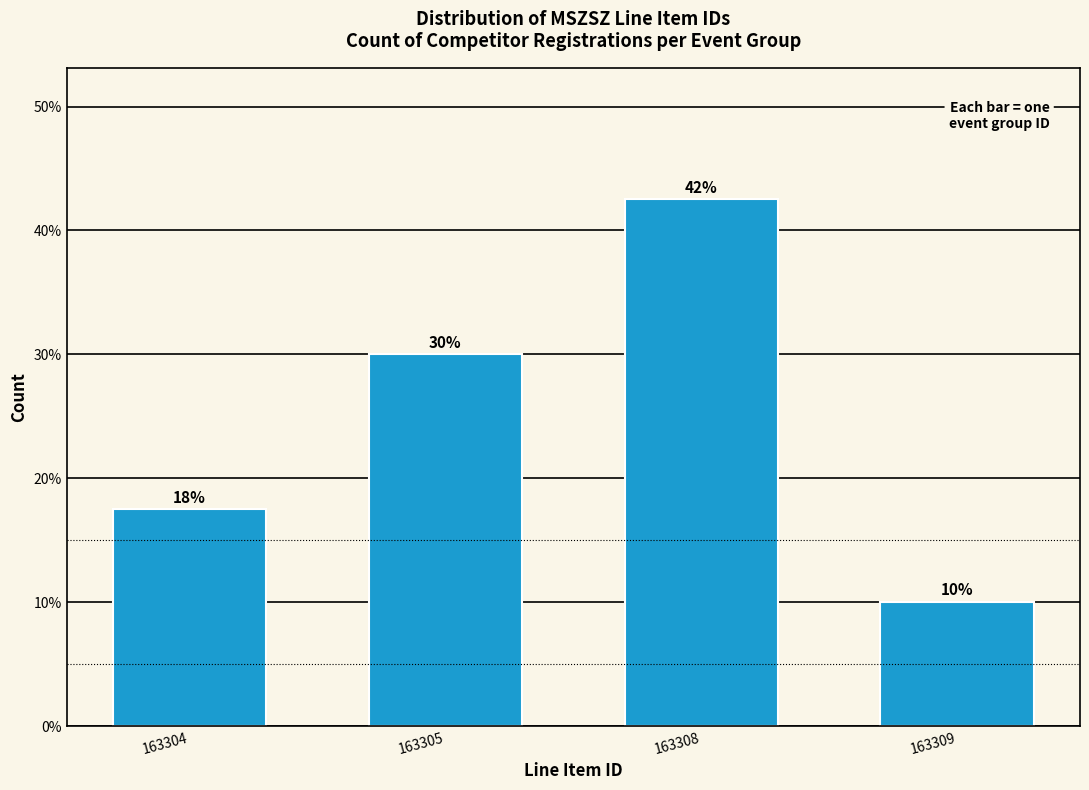

What is the value of the 4th bar from the left?

10.0